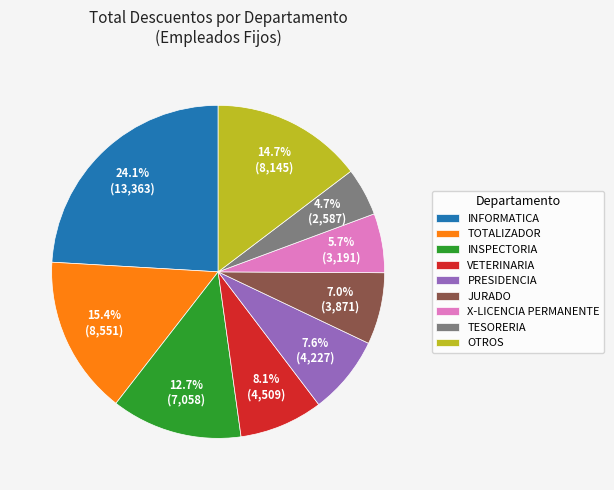

To the nearest percent, what is the average slice percentage?

11%